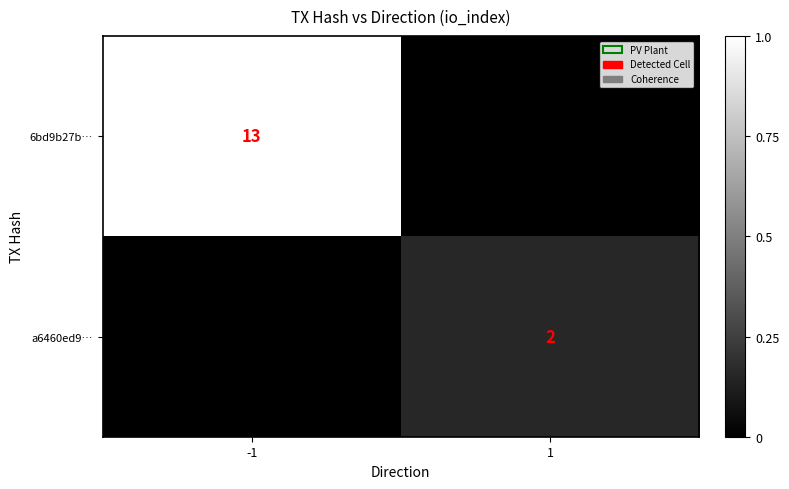

Between -1 and 1, which is larger?

-1